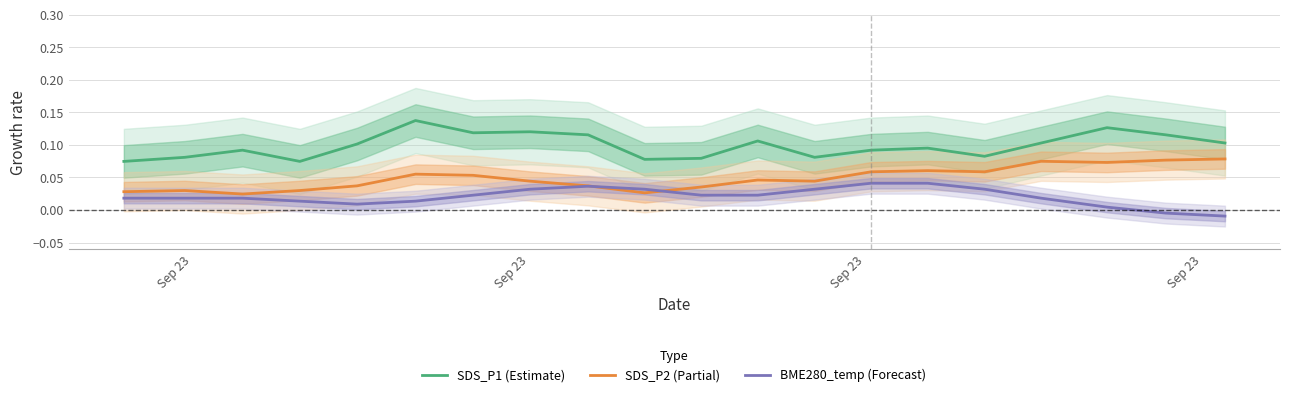

Which series has the widest spread of values?

SDS_P1 (Estimate)